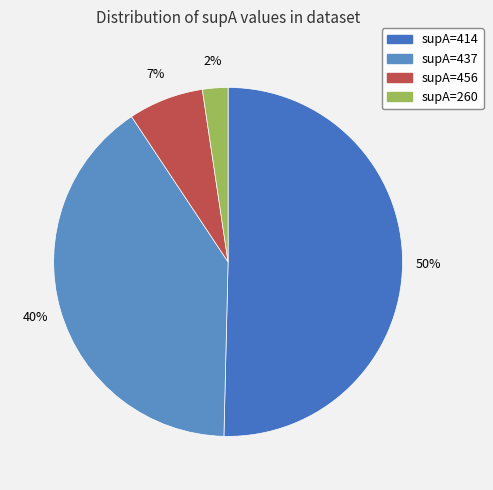

Which slice is the smallest?

supA=260